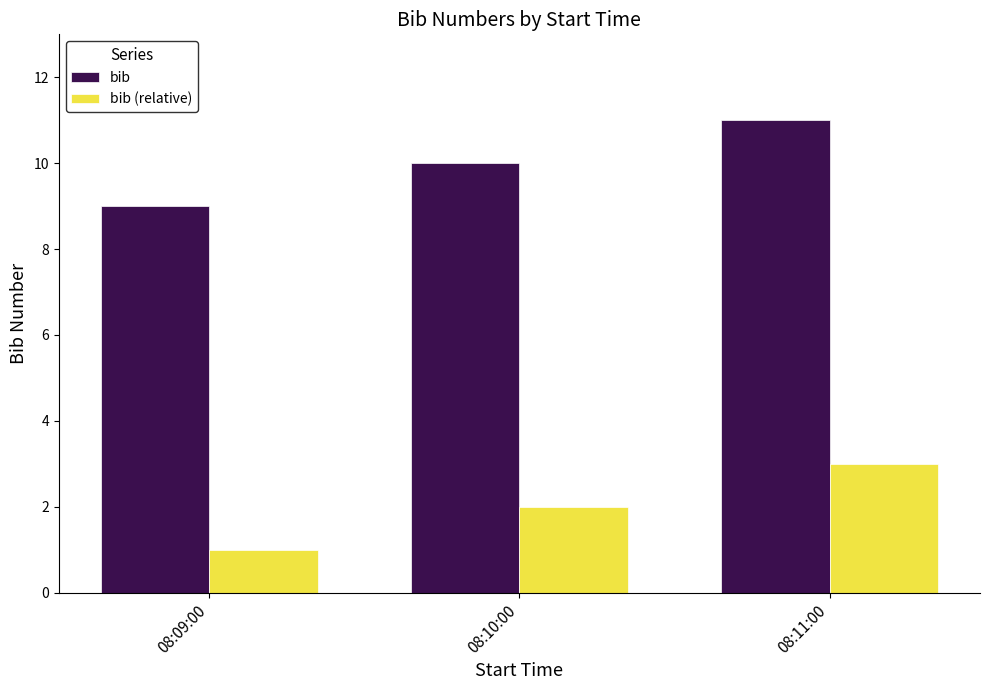

What are all the series names shown in the legend?

bib, bib (relative)